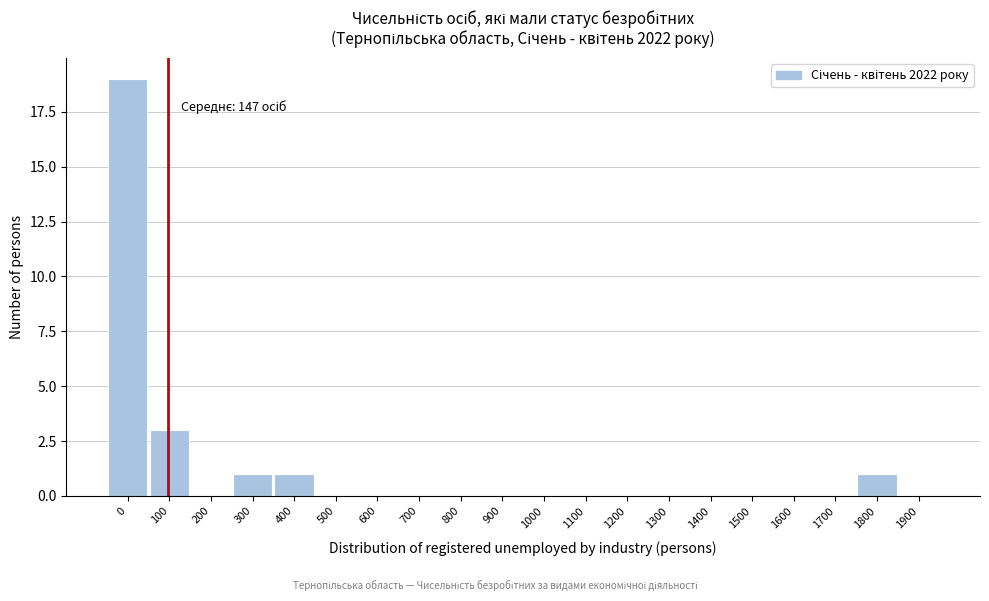

Reading right to left, extract all data points from this chart.

1900=0	1800=1	1700=0	1600=0	1500=0	1400=0	1300=0	1200=0	1100=0	1000=0	900=0	800=0	700=0	600=0	500=0	400=1	300=1	200=0	100=3	0=19